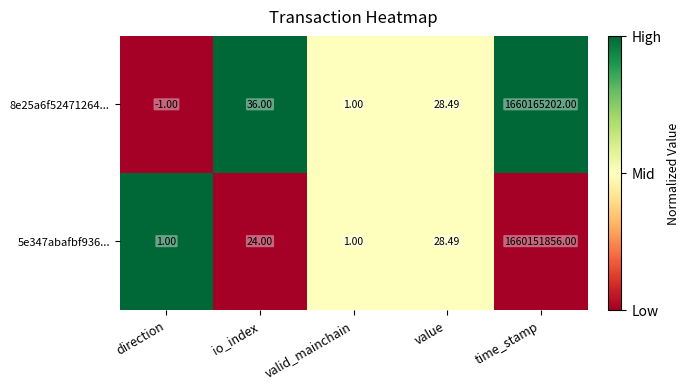

At which category is the sum across all series the highest?

time_stamp